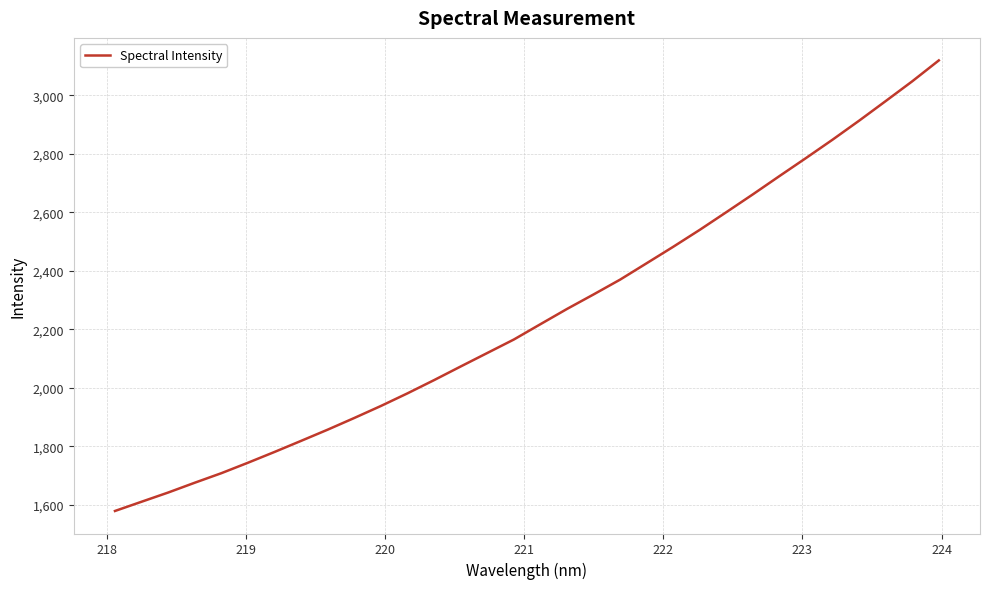

What is the greatest value displayed?

3118.7